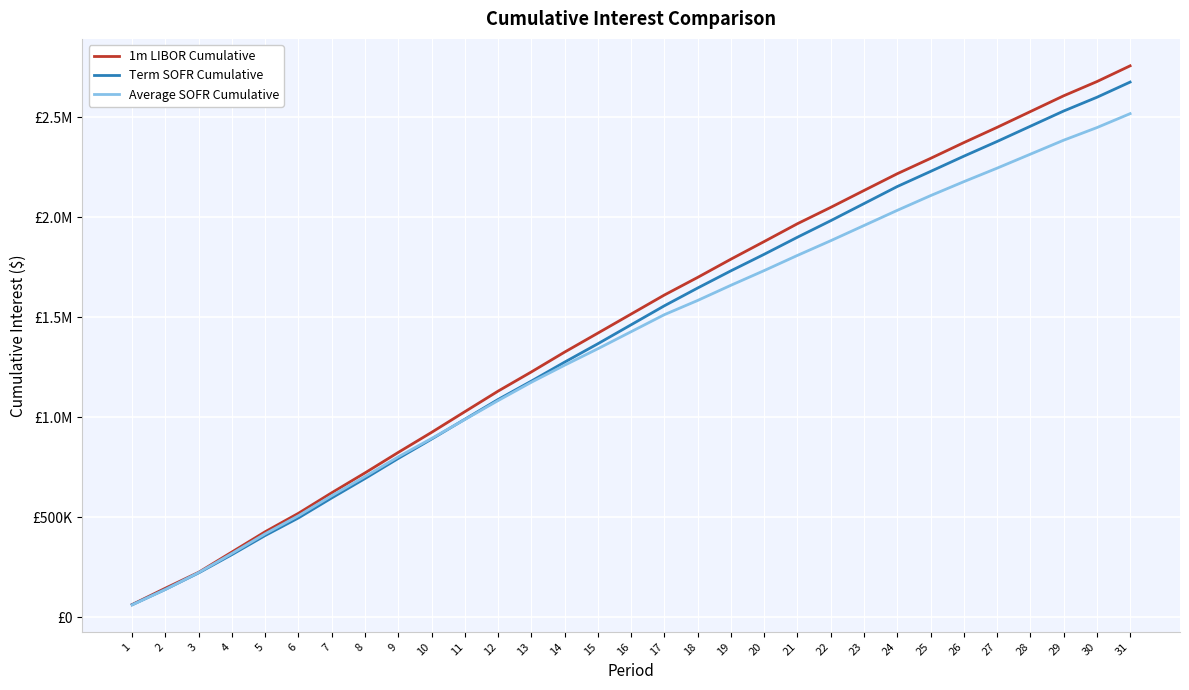

What is the sum of the Term SOFR Cumulative values at 29 and 4?

2845002.5